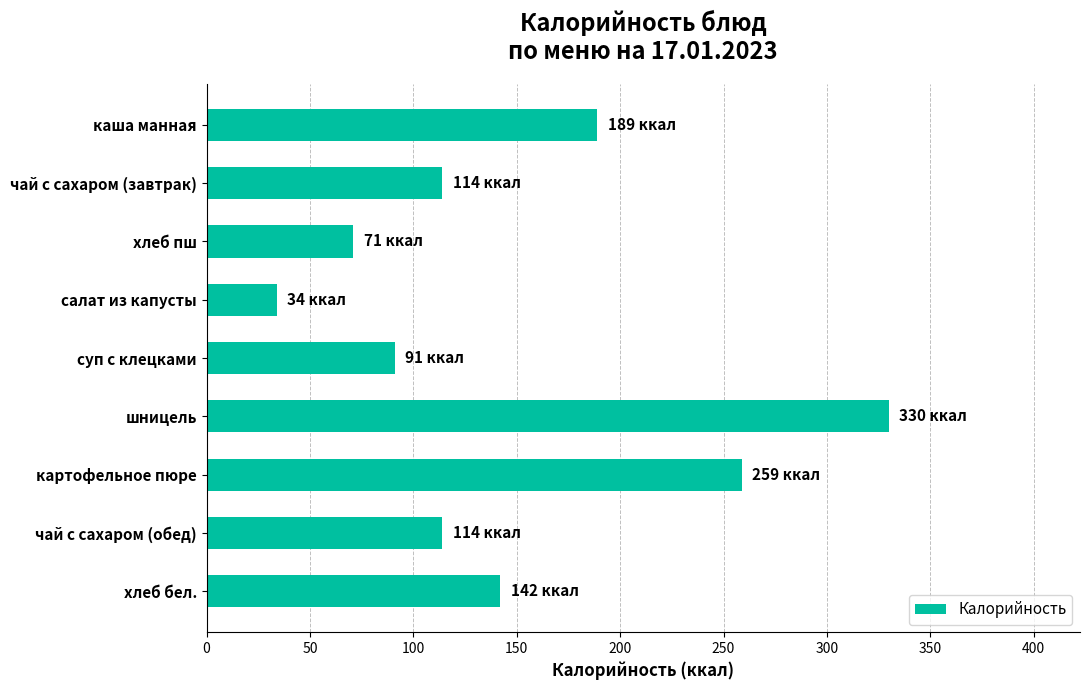

Between чай с сахаром (завтрак) and суп с клецками, which is larger?

чай с сахаром (завтрак)